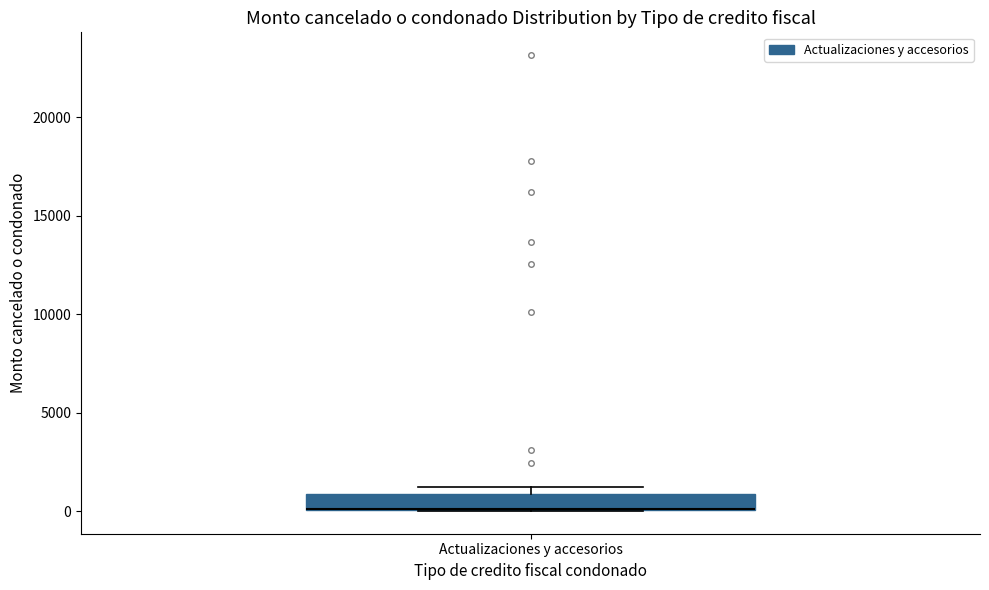

Transcribe this box plot: give where the median line is, the range the box spans, and where the two whiskers end, as read against the y-axis. The values are not printed on the chart, so give them approximately, as read against the axis.

median 0 (drawn on the box's lower edge), box 0 to 1000, whiskers 0 to 1000 (just above the box's upper edge)